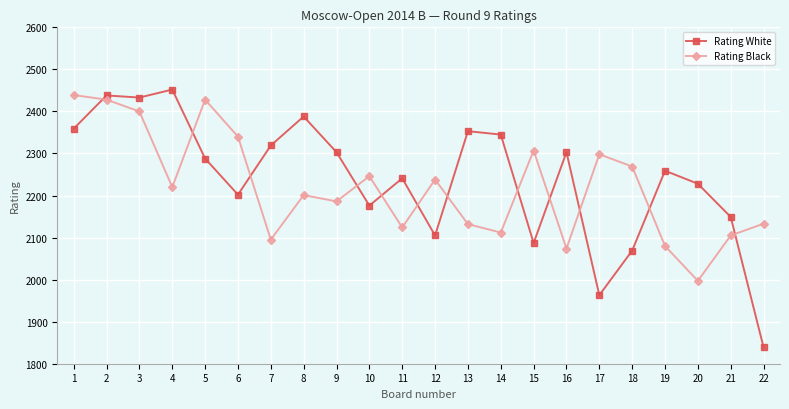

What is the spread (max minus min) of values at 20?

231